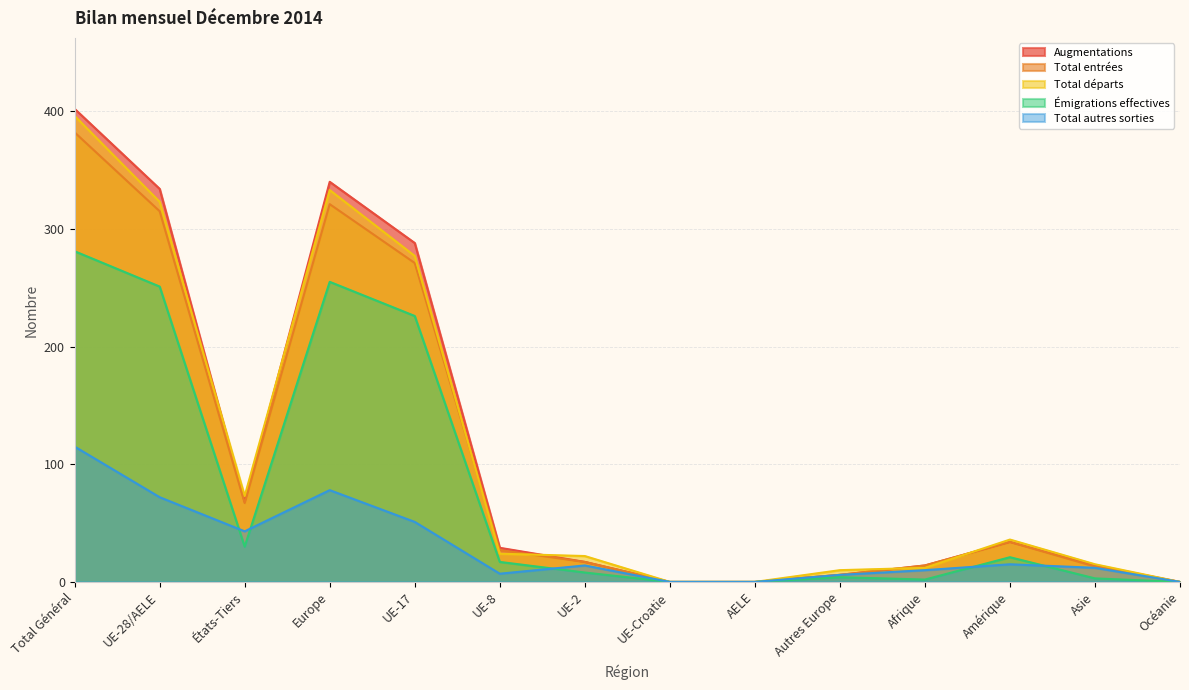

True or false: Total entrées has a value of 315 at UE-28/AELE.

True